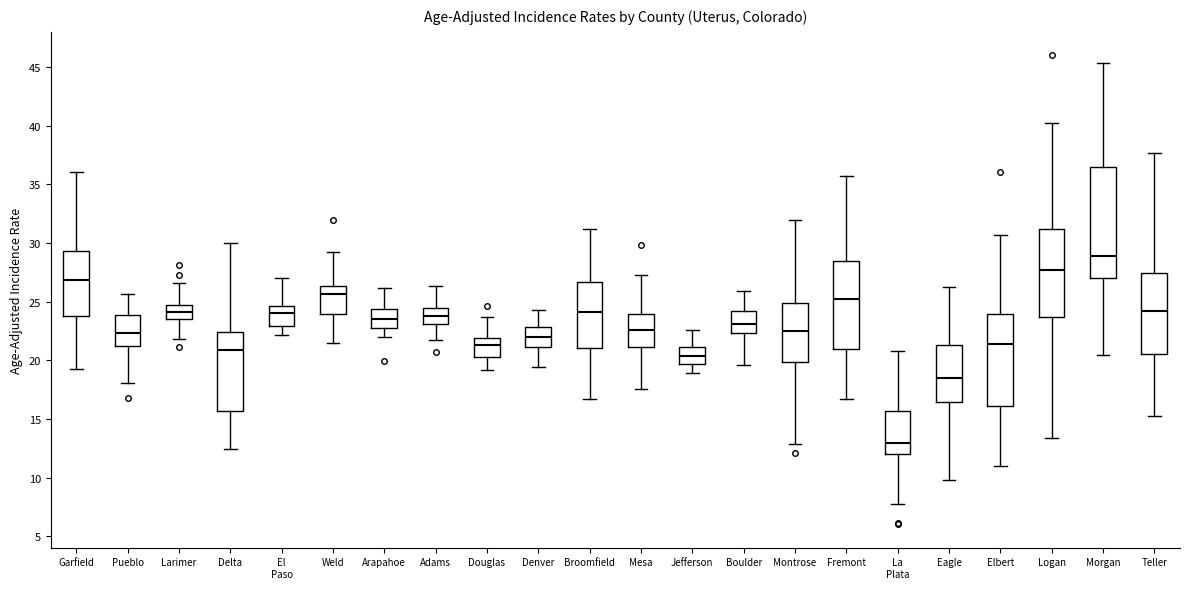

Reading left to right, transcribe this box plot: for each box, give where its median line is, the range the box spans, and where its two whiskers end, as read against the y-axis. The values are not printed on the chart, so give them approximately, as read against the axis.

Garfield: median 27.0, box 24.0 to 29.5, whiskers 19.5 to 36.0
Pueblo: median 22.5, box 21.0 to 24.0, whiskers 18.0 to 25.5
Larimer: median 24.0, box 23.5 to 24.5, whiskers 22.0 to 26.5
Delta: median 21.0, box 15.5 to 22.5, whiskers 12.5 to 30.0
El Paso: median 24.0, box 23.0 to 24.5, whiskers 22.0 to 27.0
Weld: median 25.5, box 24.0 to 26.5, whiskers 21.5 to 29.0
Arapahoe: median 23.5, box 23.0 to 24.5, whiskers 22.0 to 26.0
Adams: median 24.0, box 23.0 to 24.5, whiskers 21.5 to 26.5
Douglas: median 21.5, box 20.5 to 22.0, whiskers 19.0 to 23.5
Denver: median 22.0, box 21.0 to 23.0, whiskers 19.5 to 24.5
Broomfield: median 24.0, box 21.0 to 26.5, whiskers 16.5 to 31.0
Mesa: median 22.5, box 21.0 to 24.0, whiskers 17.5 to 27.5
Jefferson: median 20.5, box 19.5 to 21.0, whiskers 19.0 to 22.5
Boulder: median 23.0, box 22.5 to 24.0, whiskers 19.5 to 26.0
Montrose: median 22.5, box 20.0 to 25.0, whiskers 13.0 to 32.0
Fremont: median 25.0, box 21.0 to 28.5, whiskers 16.5 to 35.5
La Plata: median 13.0, box 12.0 to 15.5, whiskers 8.0 to 21.0
Eagle: median 18.5, box 16.5 to 21.5, whiskers 10.0 to 26.0
Elbert: median 21.5, box 16.0 to 24.0, whiskers 11.0 to 30.5
Logan: median 27.5, box 23.5 to 31.0, whiskers 13.5 to 40.0
Morgan: median 29.0, box 27.0 to 36.5, whiskers 20.5 to 45.5
Teller: median 24.0, box 20.5 to 27.5, whiskers 15.0 to 37.5